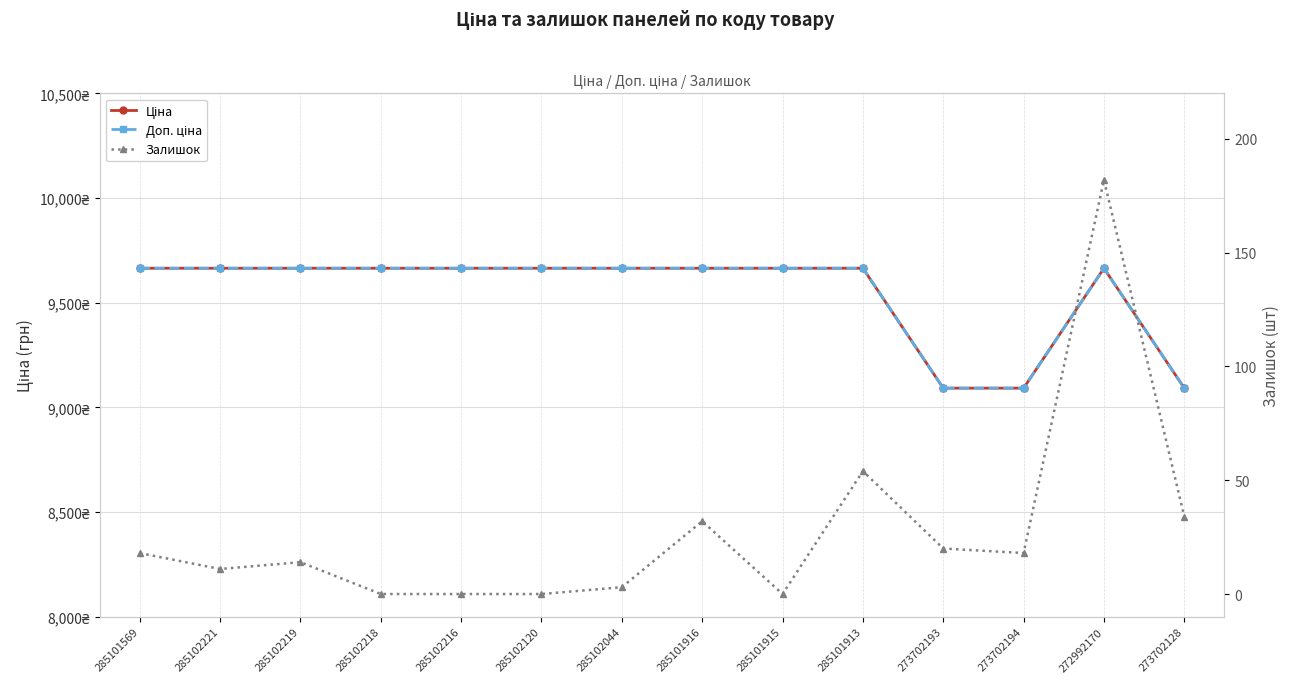

True or false: Залишок and Доп. ціна intersect in this chart.

False